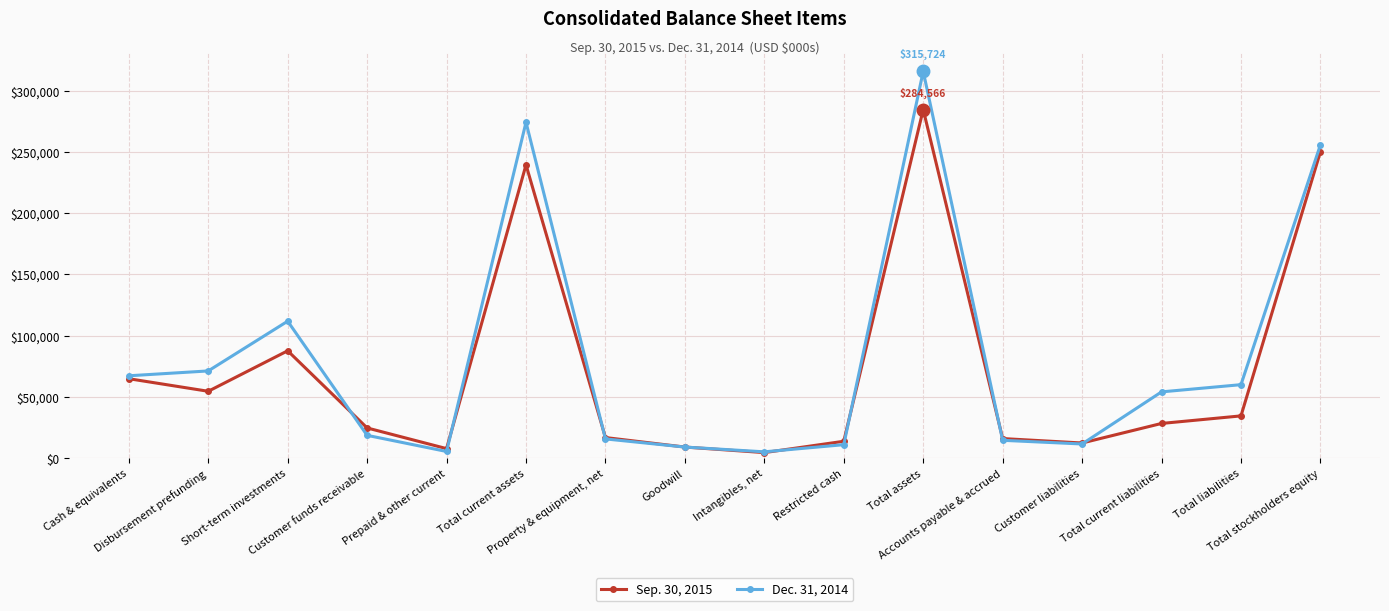

Rank the series by their maximum value, from highest to lowest.

Dec. 31, 2014, Sep. 30, 2015